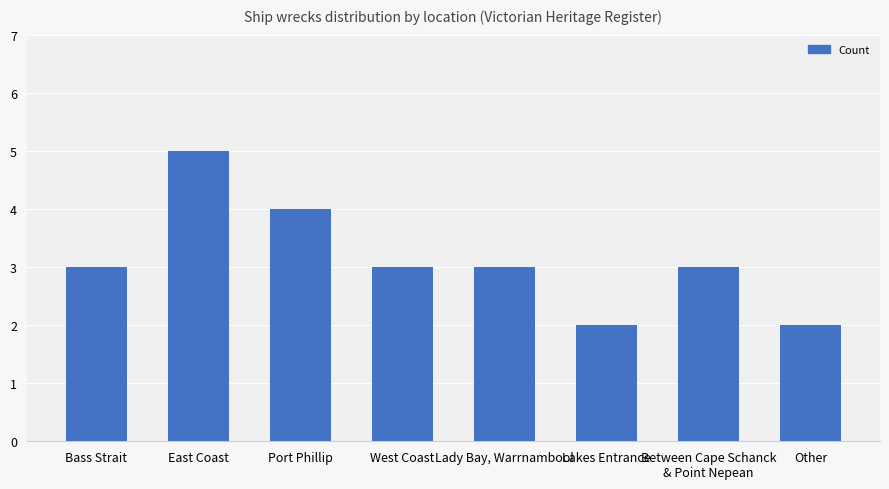

What is the value of the 1st bar from the left?

3